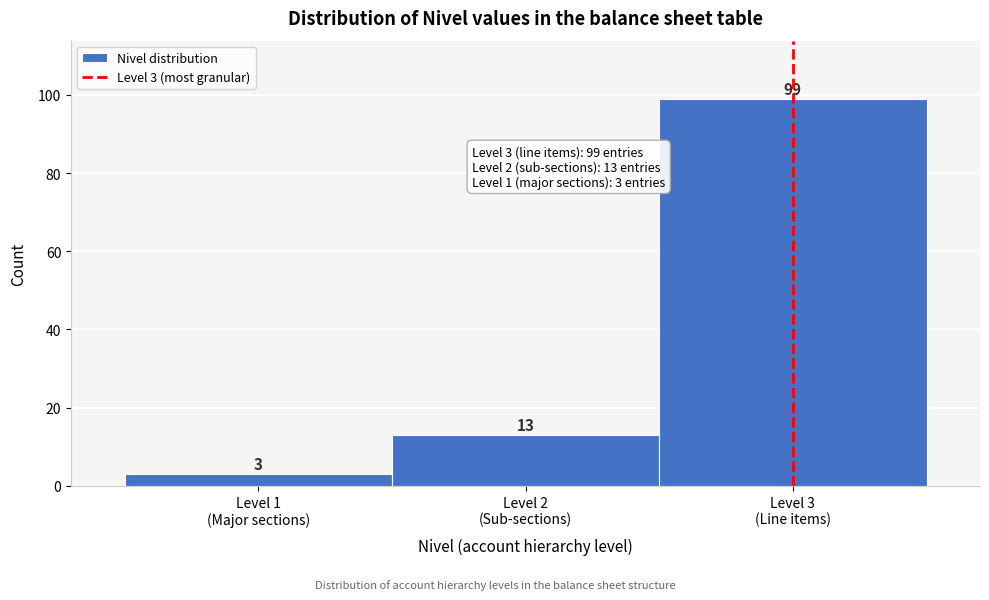

Reading right to left, extract all data points from this chart.

99	13	3